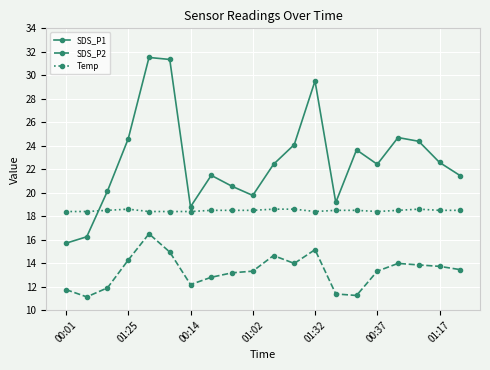

List the series in order of their peak value, highest first.

SDS_P1, Temp, SDS_P2